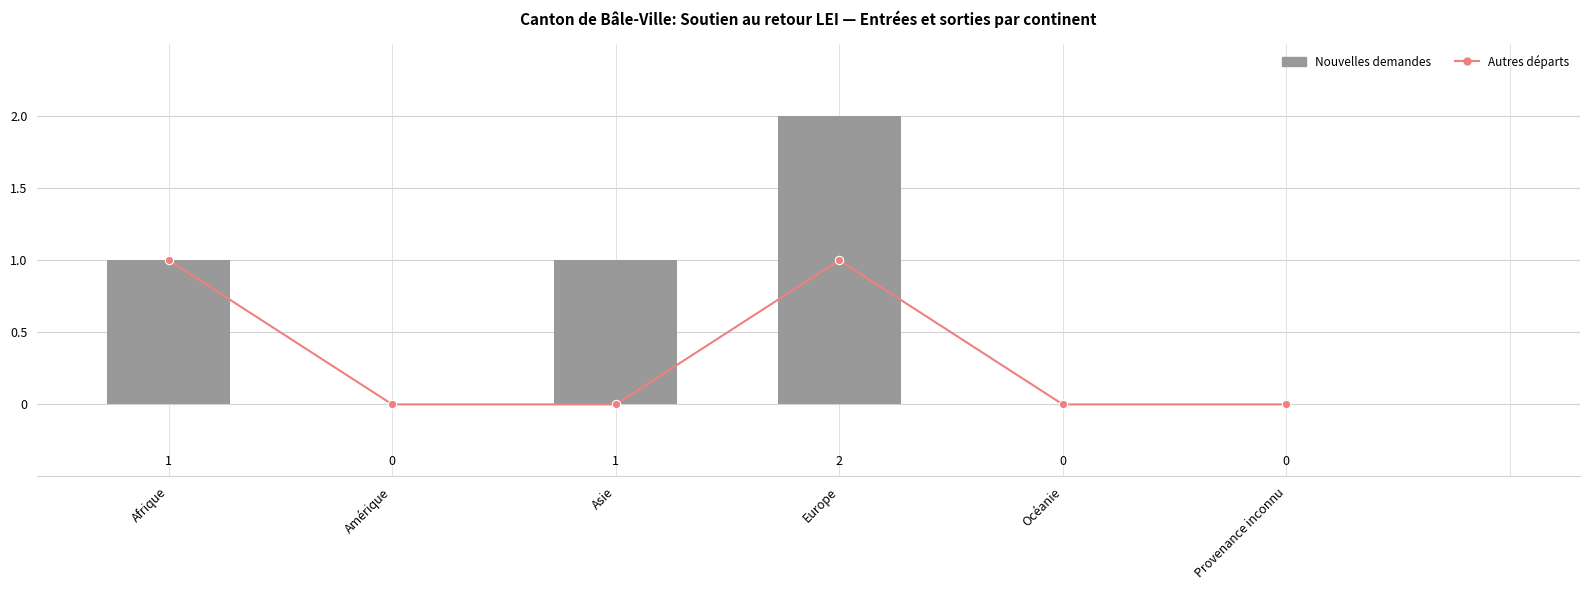

What is the average value of the Nouvelles demandes series?

1